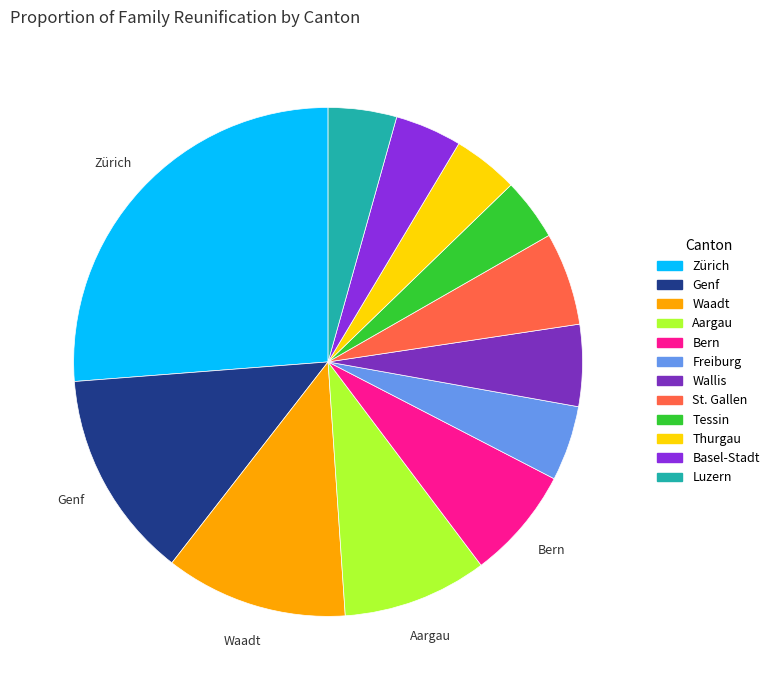

How many slices are in this pie chart?

12